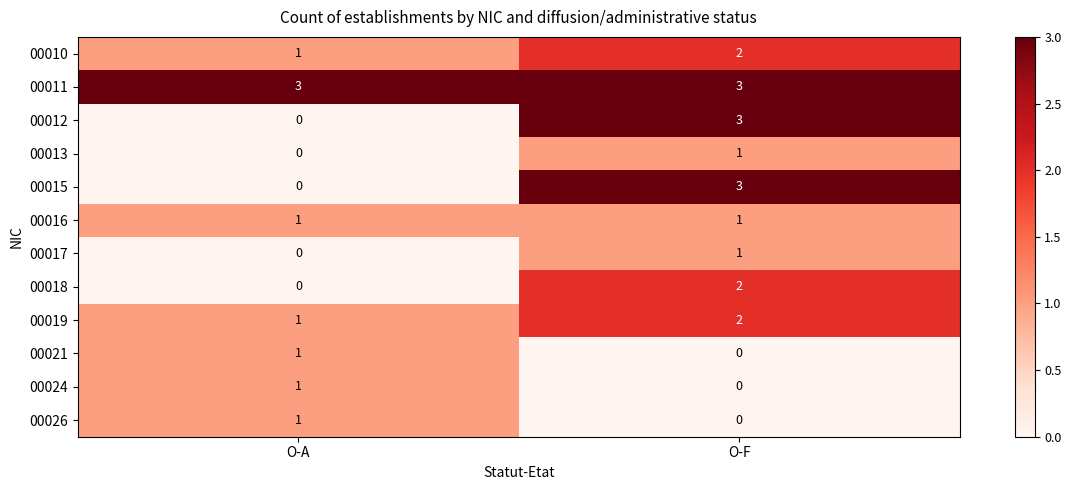

The value of 00021 at O-F is 0. True or false?

True